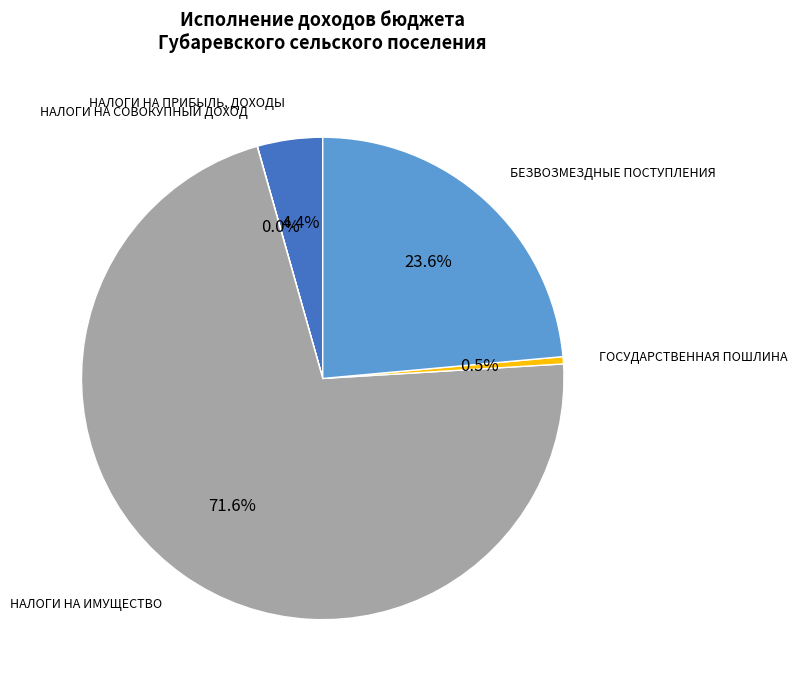

Is there any slice that represents more than half of the pie?

Yes